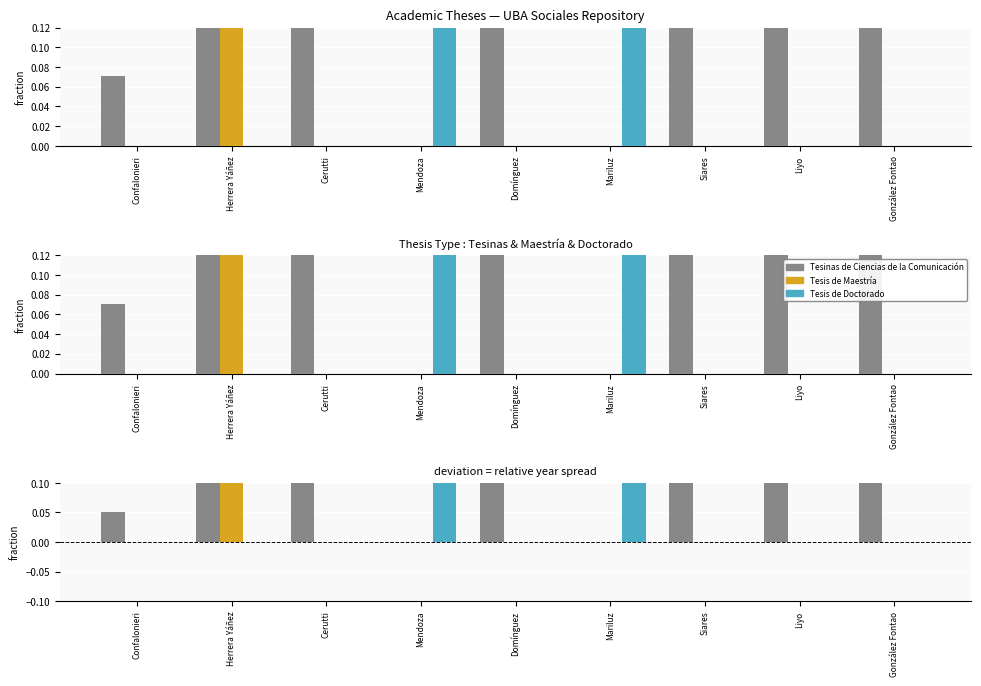

Rank the series by their maximum value, from lowest to highest.

Tesis de Maestría, Tesis de Doctorado, Tesinas de Ciencias de la Comunicación